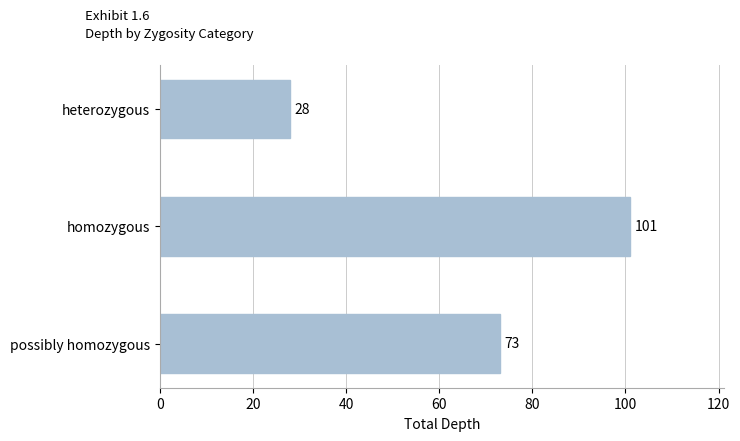

List the labels in order of value, largest first.

homozygous, possibly homozygous, heterozygous